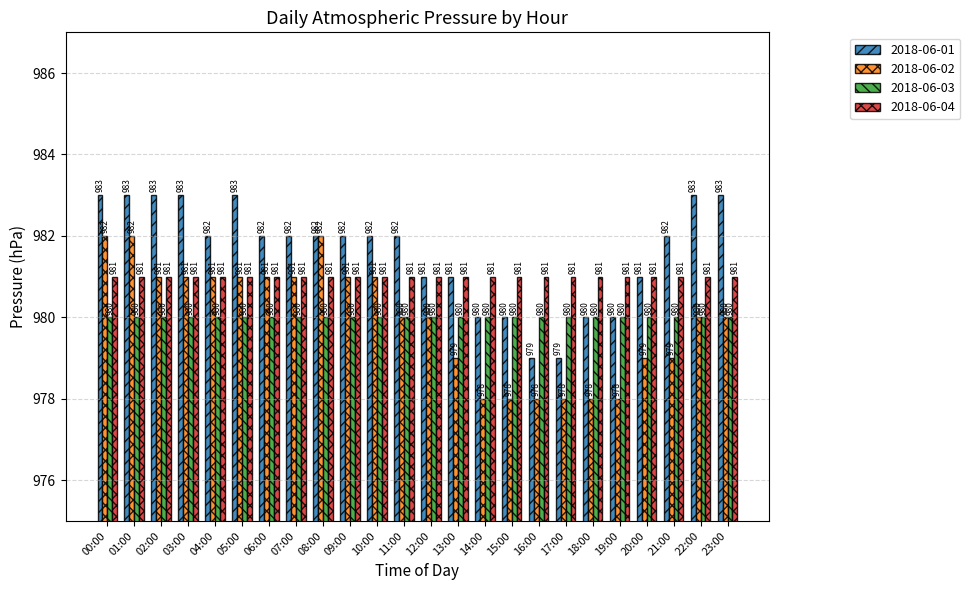

What is the smallest value displayed?

978